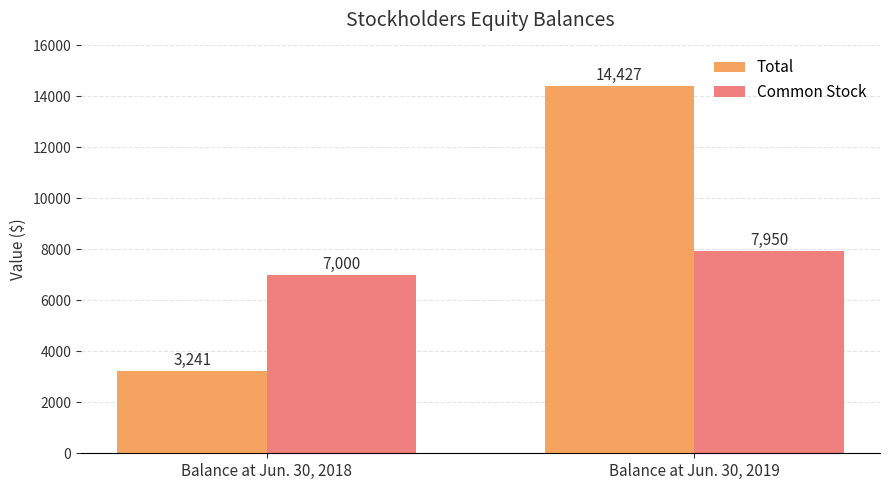

What is the value of the Common Stock bar at the 2nd from the left?

7950